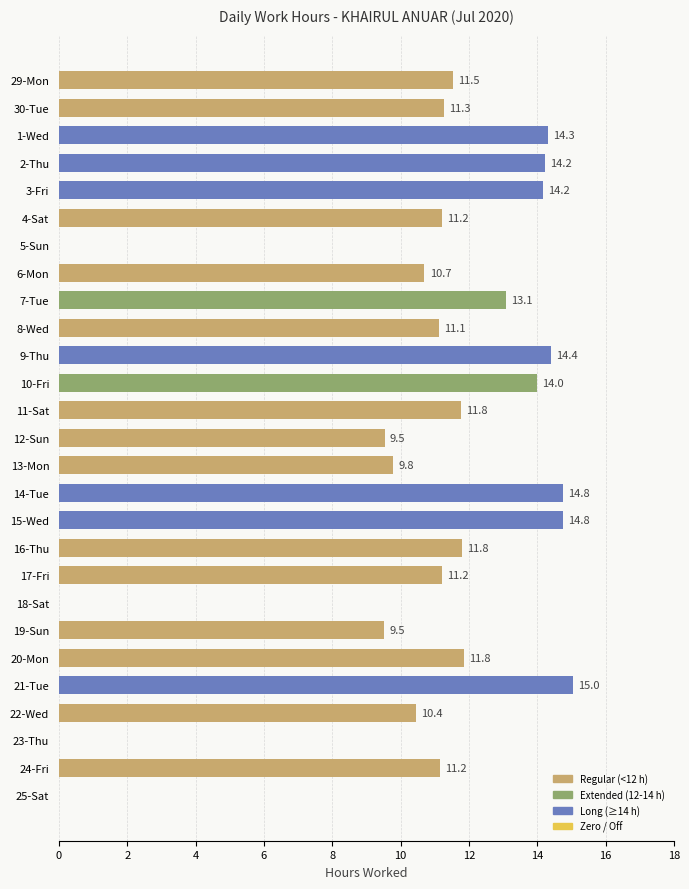

How many distinct data groups are displayed?

1